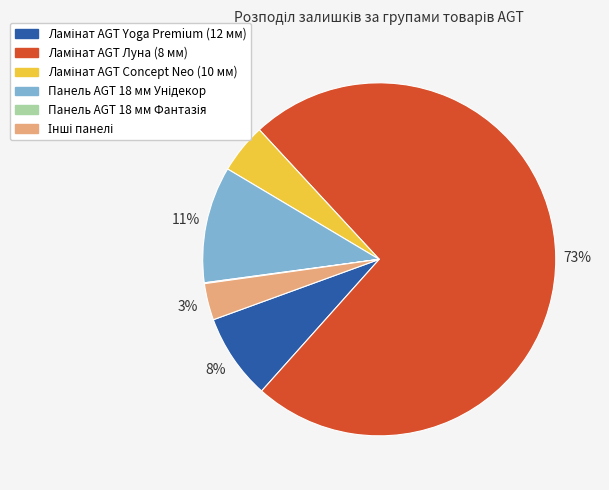

To the nearest percent, what is the average slice percentage?

17%